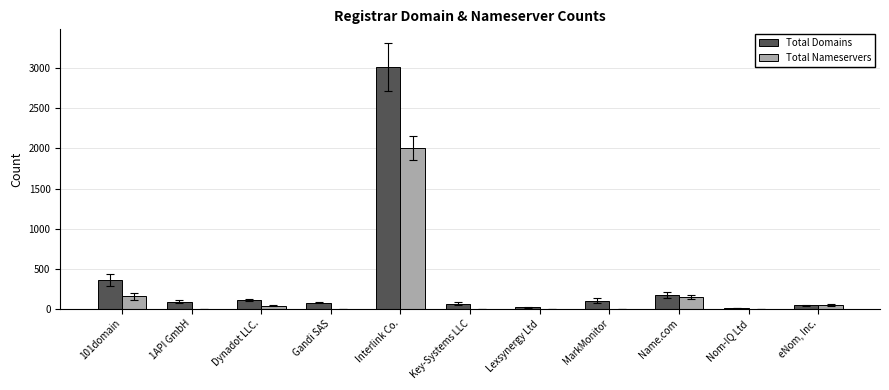

At which label does Total Domains reach its peak?

Interlink Co.